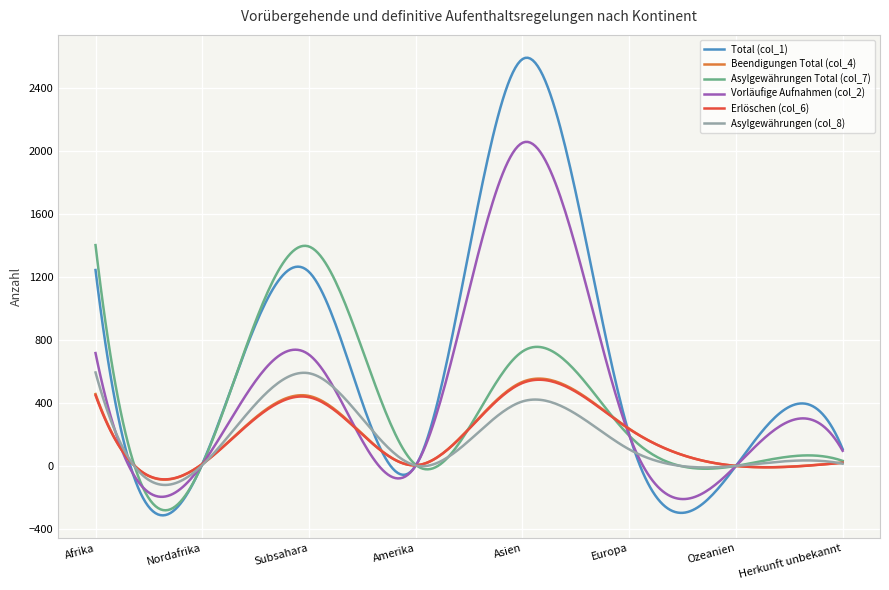

What is the highest value of the Asylgewährungen Total (col_7) series?

1401.0